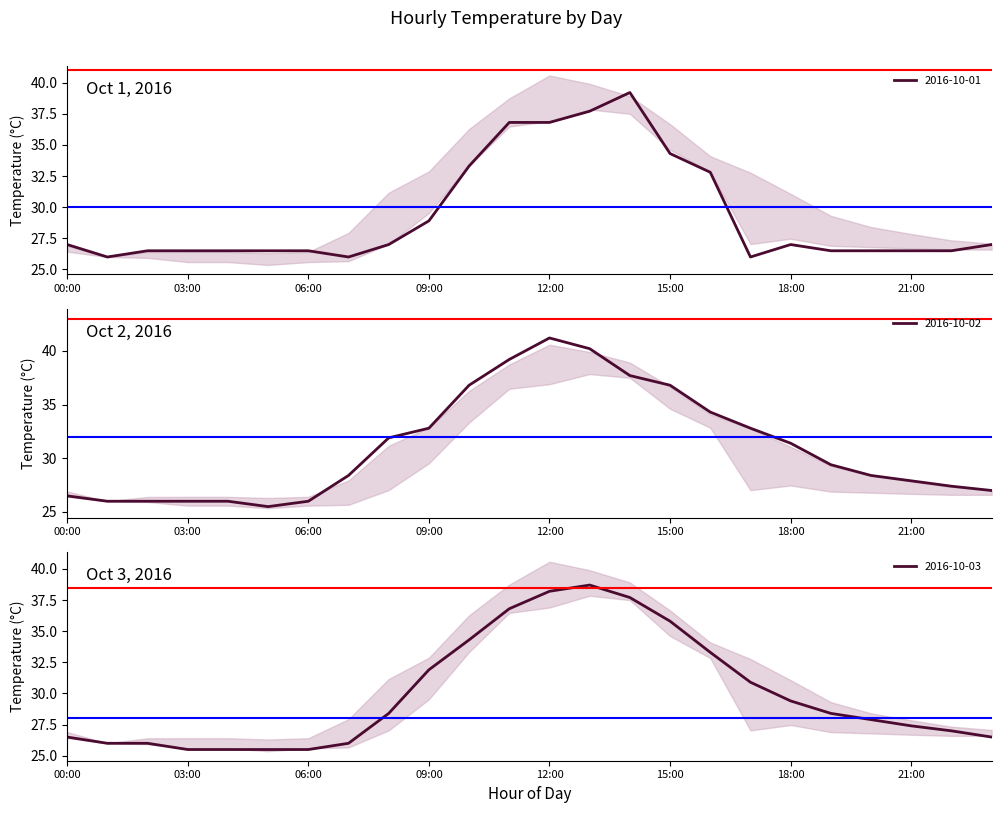

What are all the series names shown in the legend?

2016-10-01, 2016-10-02, 2016-10-03